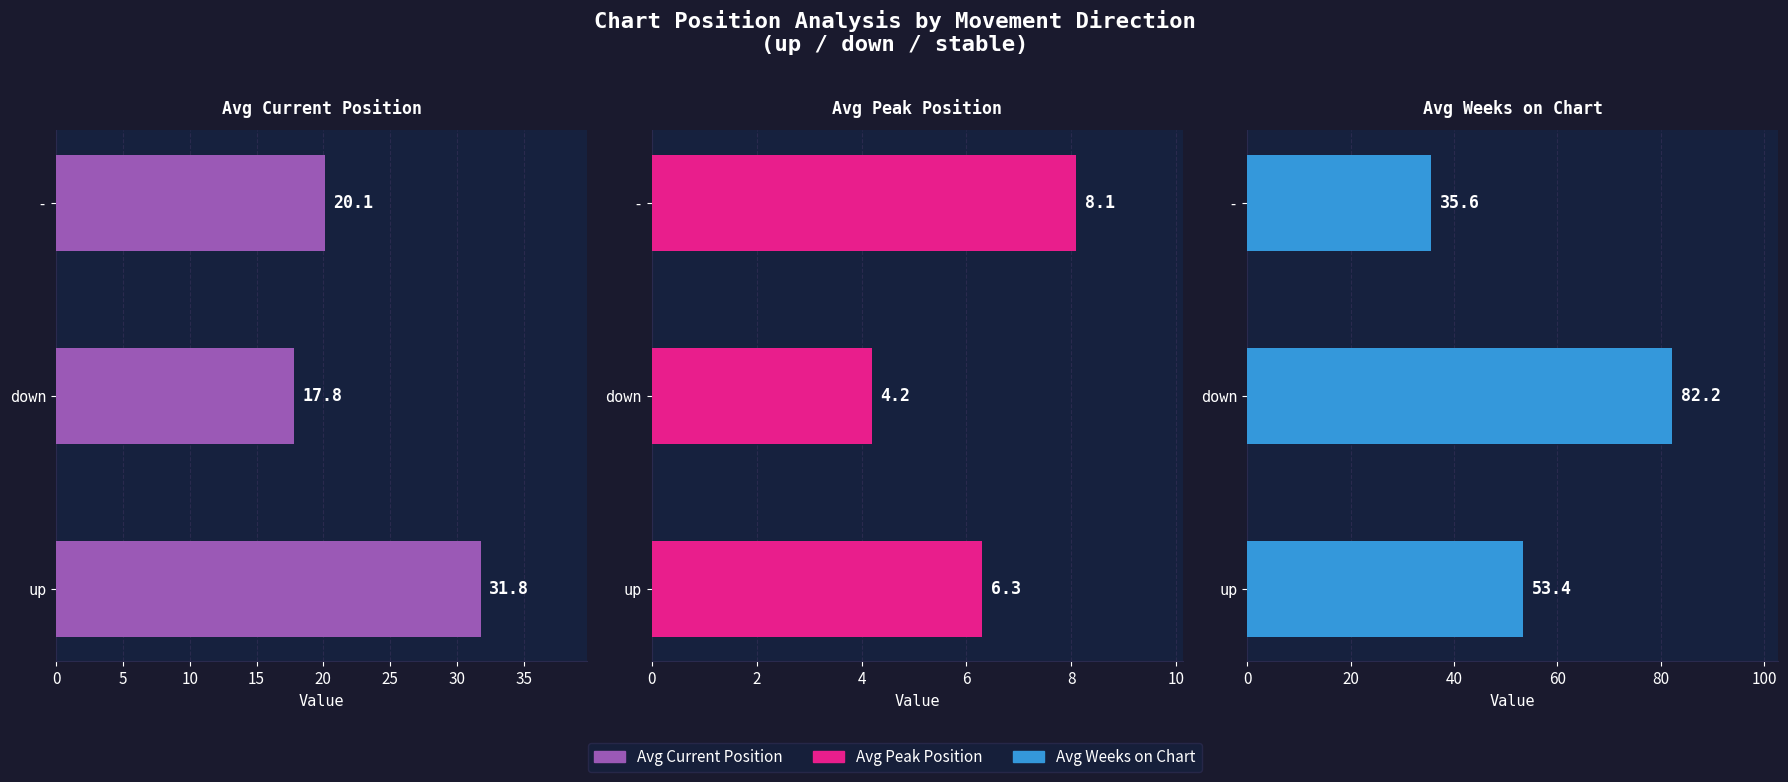

What is the value of the Avg Peak Position bar at the 1st from the left?

6.3